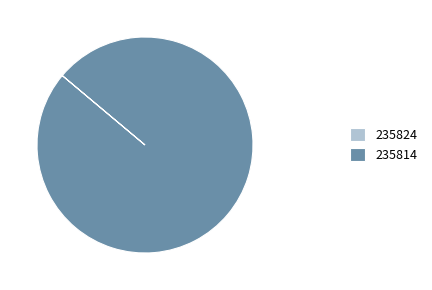

Which slice represents more than half of the pie?

235814